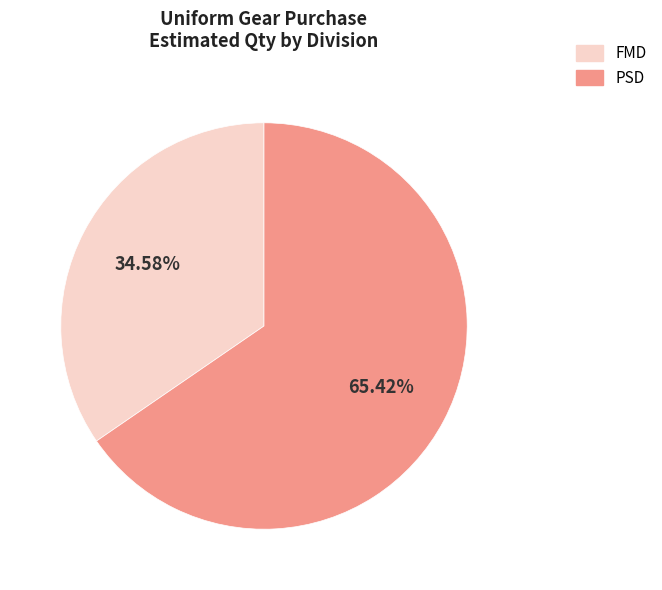

To the nearest percent, what percentage of the pie is FMD?

35%